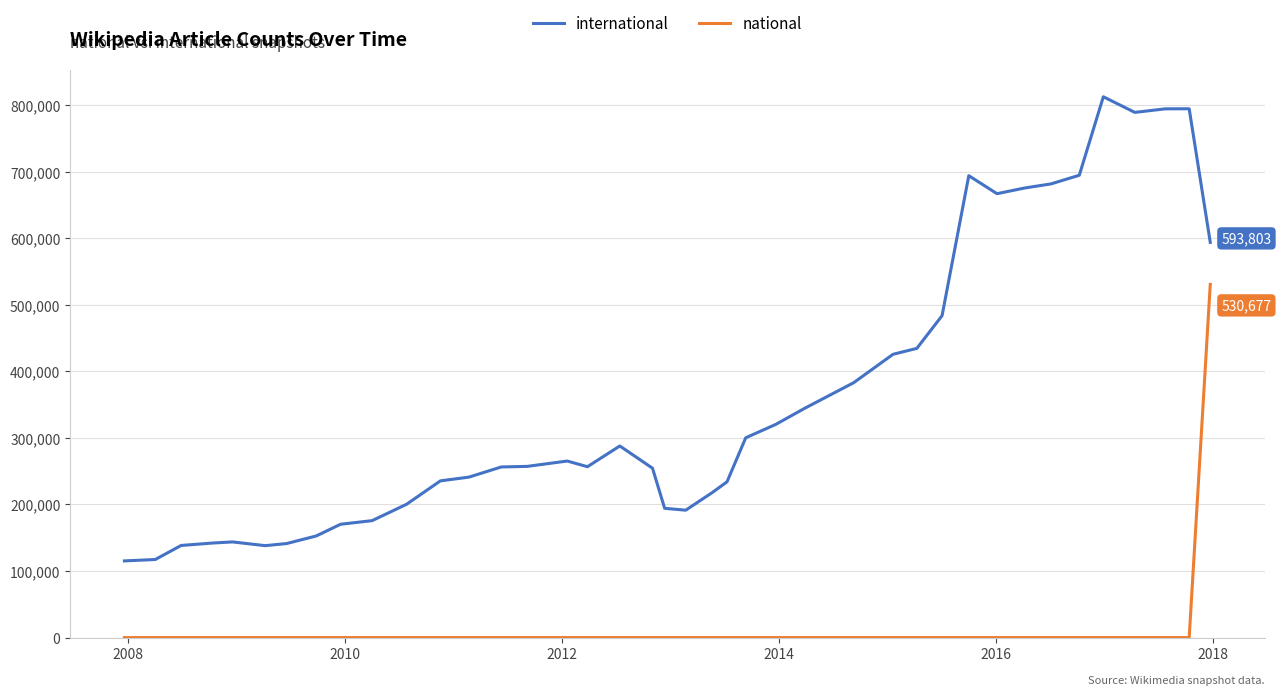

List the series in order of their overall mean, highest first.

international, national